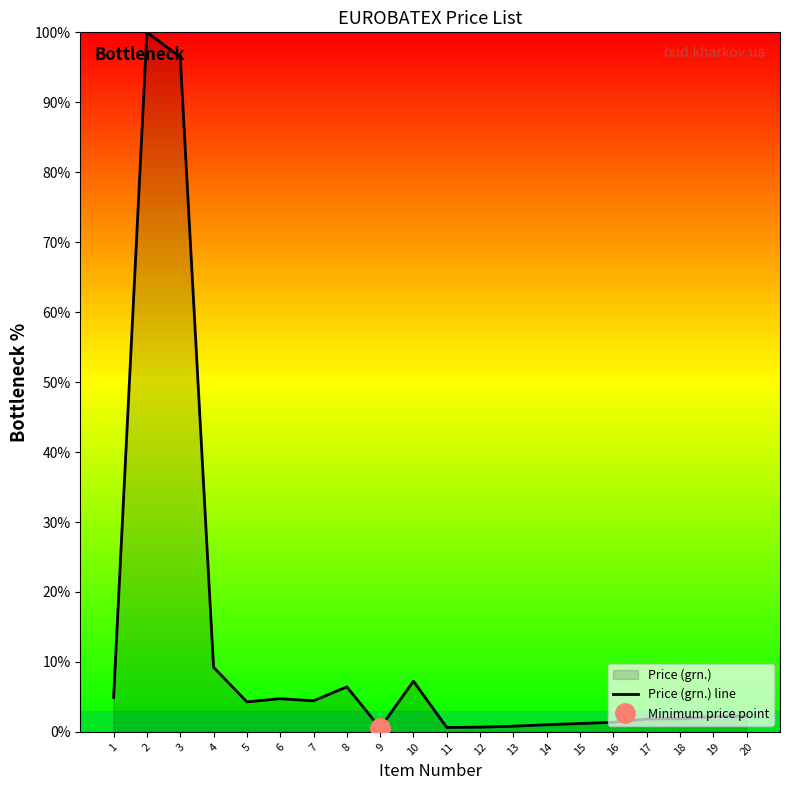

What is the sum of the values at 19 and 4?

11.4